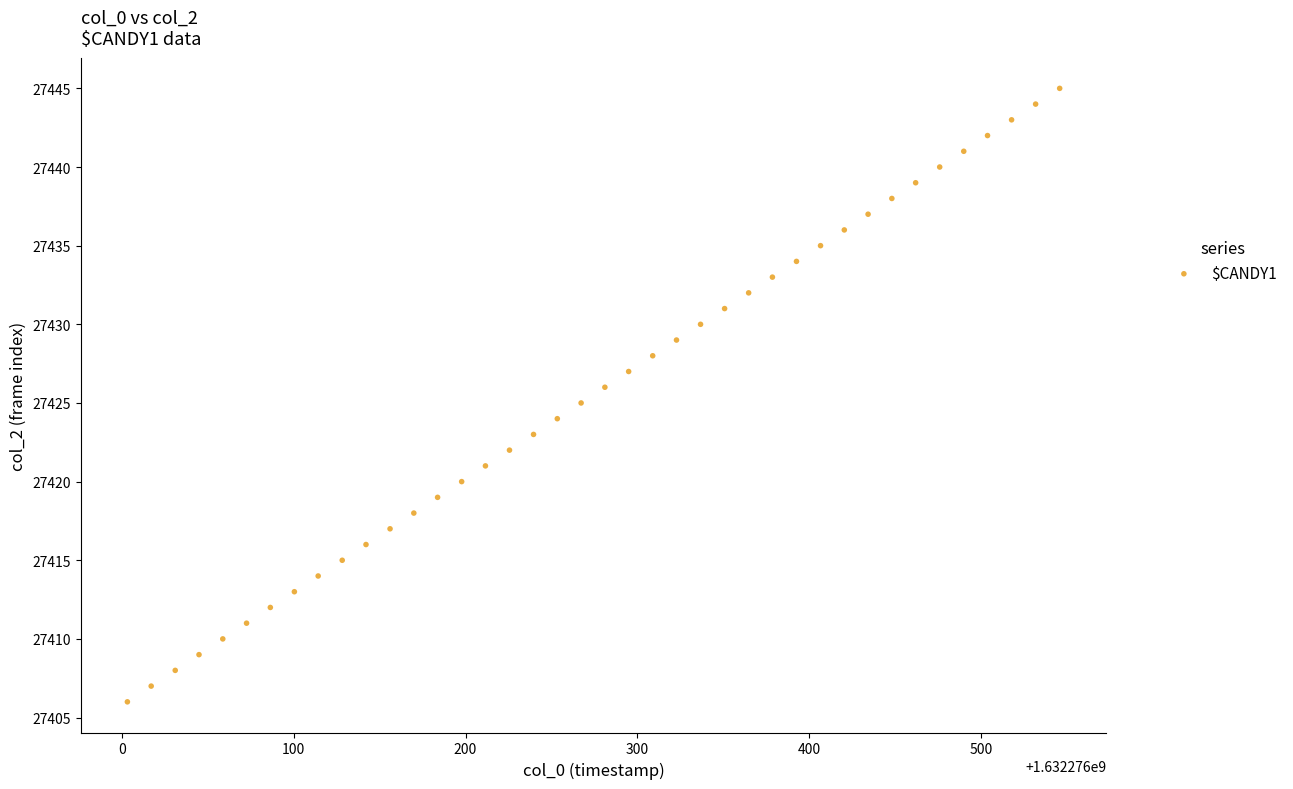

What is the range of Y values (max minus min)?

39